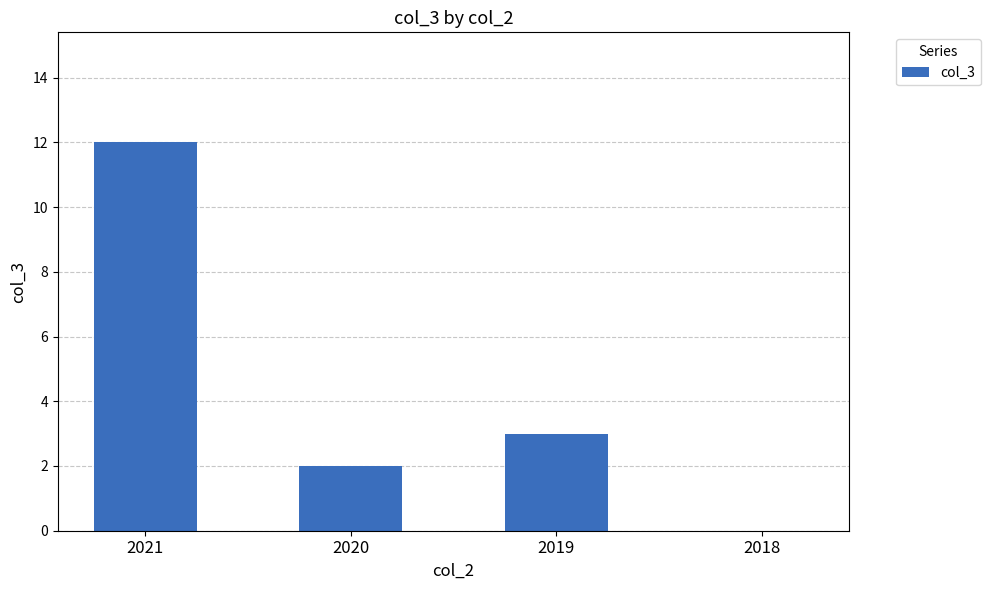

What is the ratio of the value at 2020 to the value at 2019?

0.7